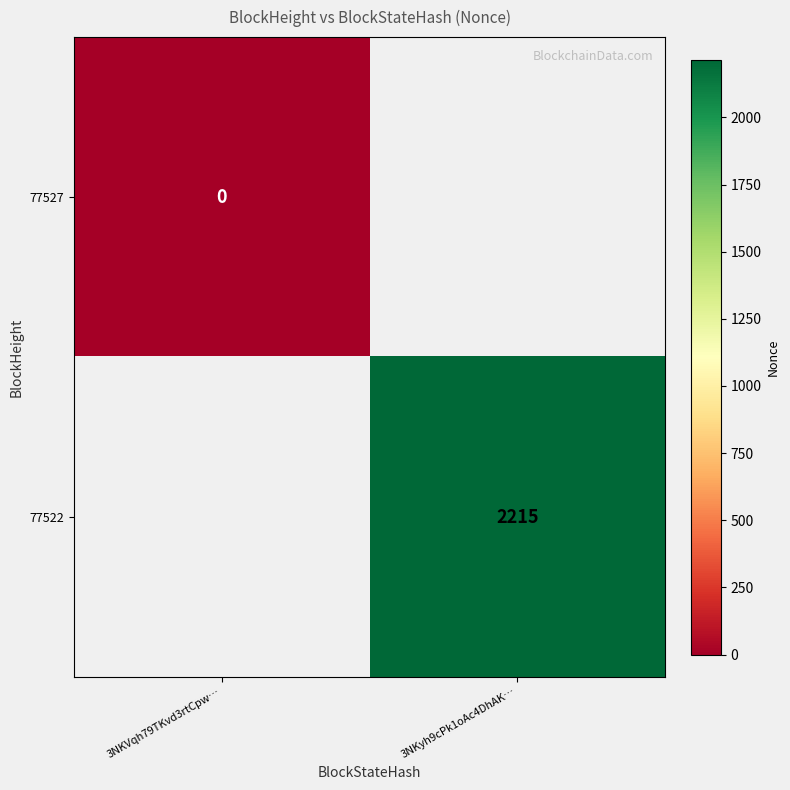

What is the greatest value displayed?

2215.0